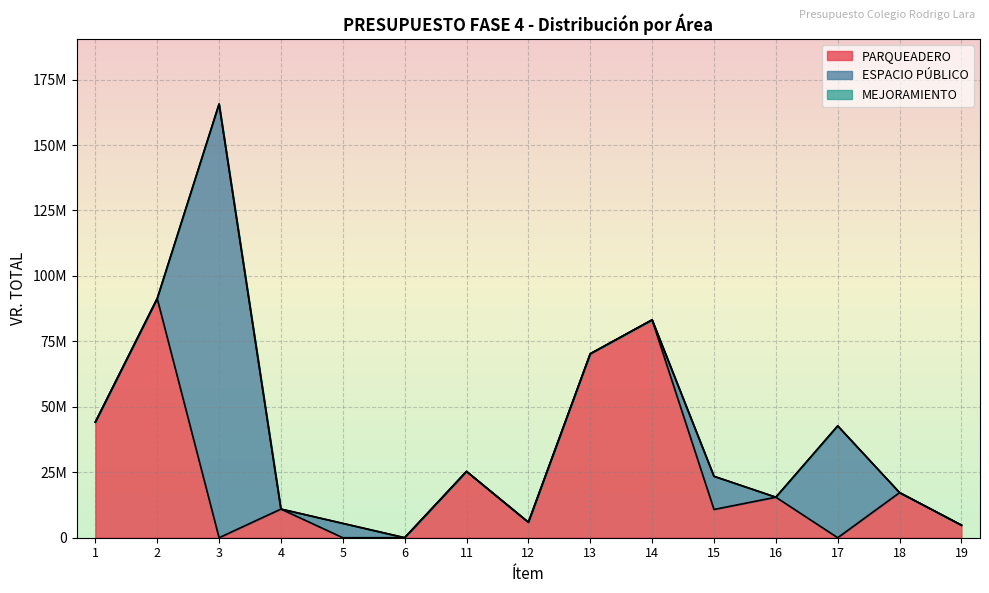

What is the spread (max minus min) of values at 4?

10942833.5